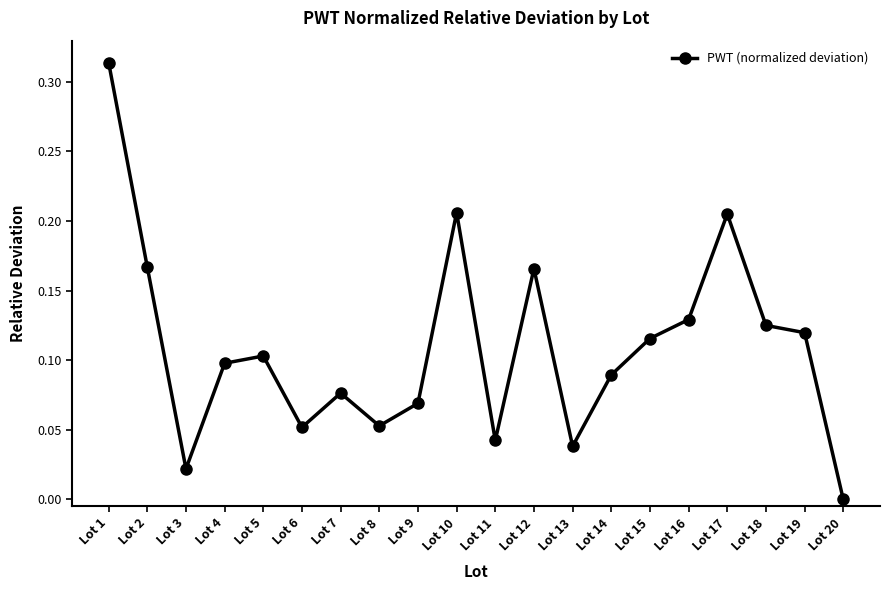

At which category does the data reach its first local valley?

Lot 3